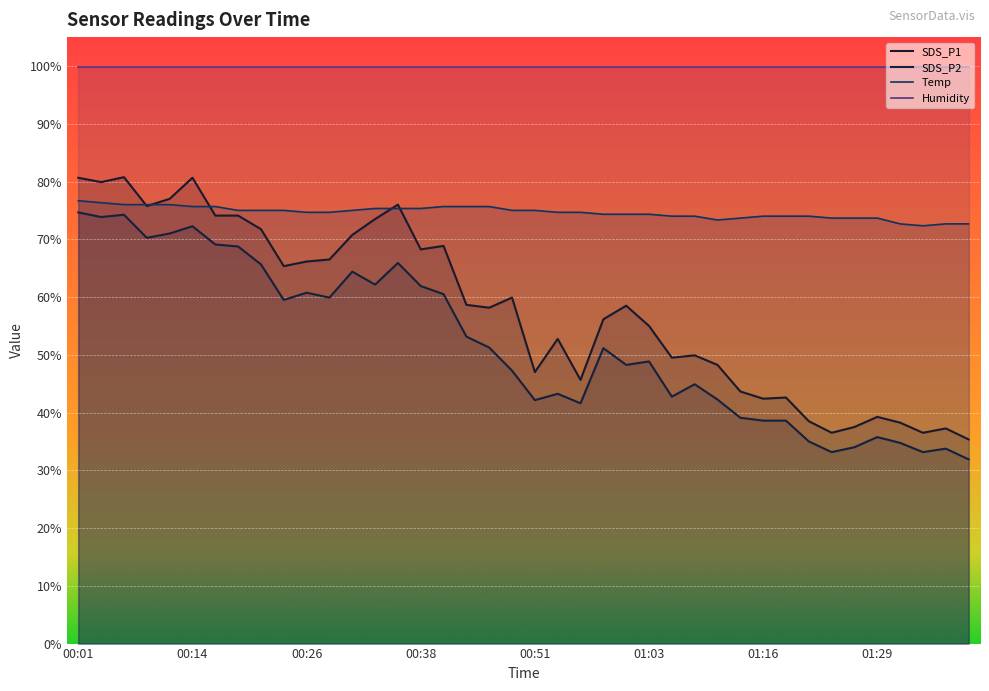

What are all the series names shown in the legend?

SDS_P1, SDS_P2, Temp, Humidity